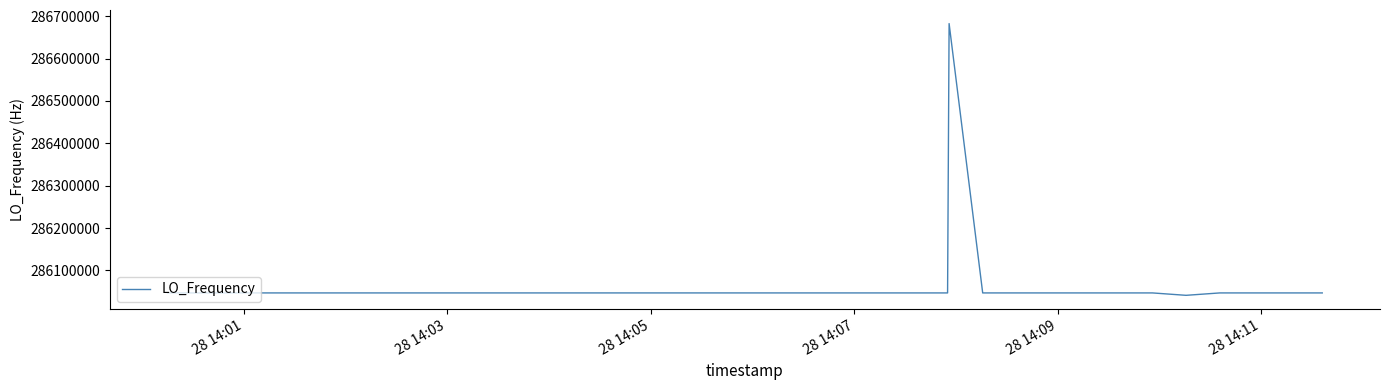

What is the minimum value shown in the chart?

286041337.4